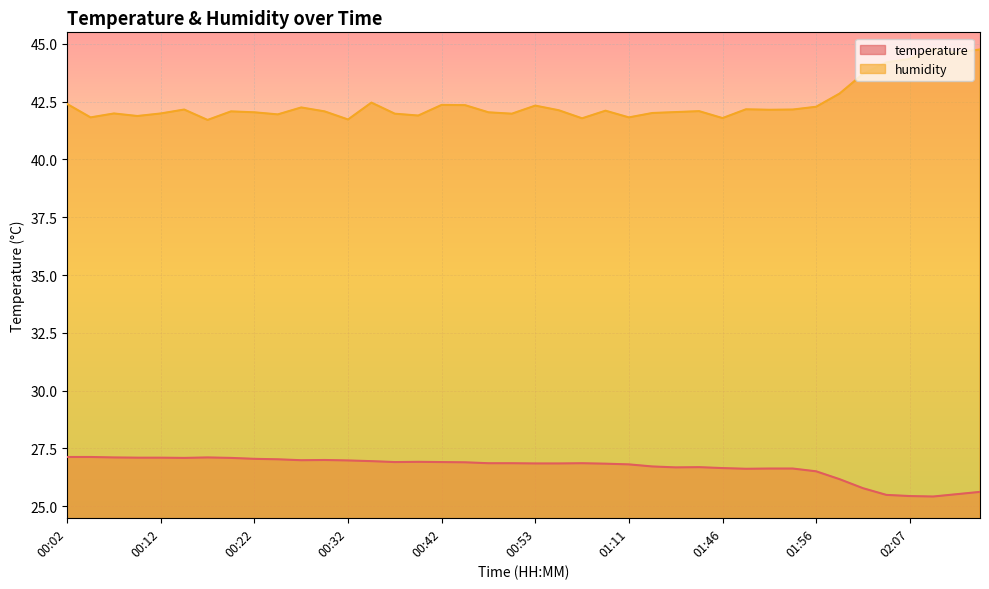

At which category is the sum across all series the highest?

02:15